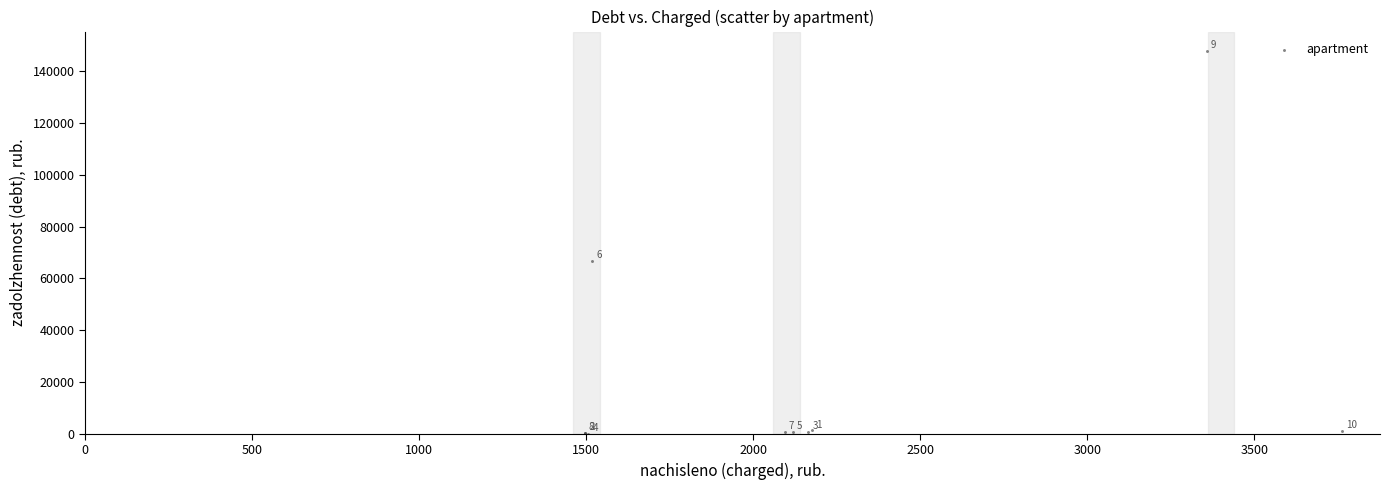

What Y value in the scatter plot is closest to 73920?

66794.7